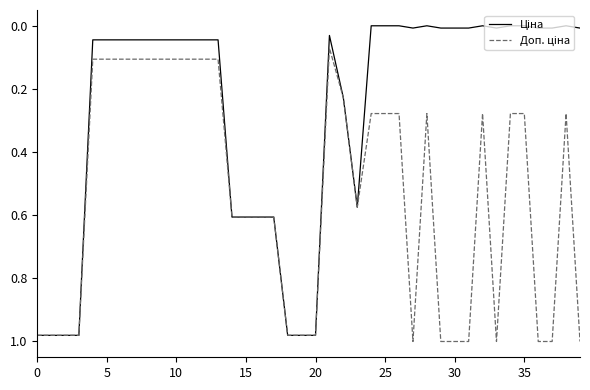

How many lines are shown in the chart?

2